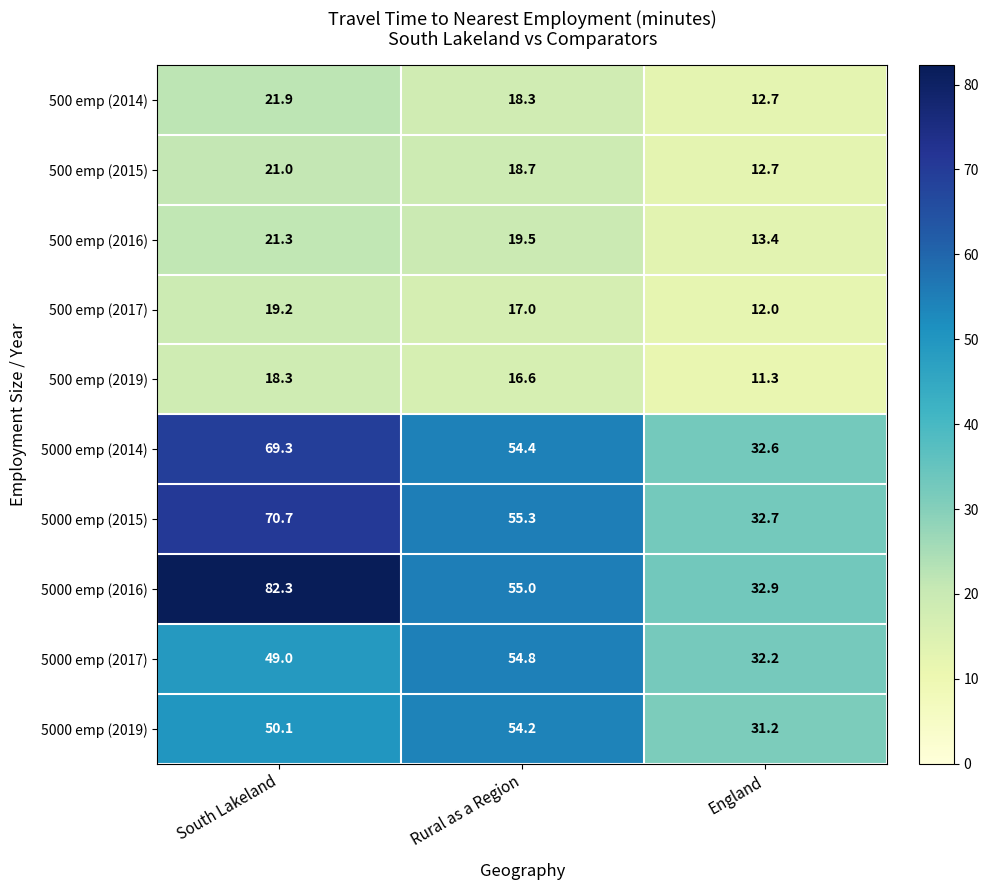

How many data points does each series have?

3